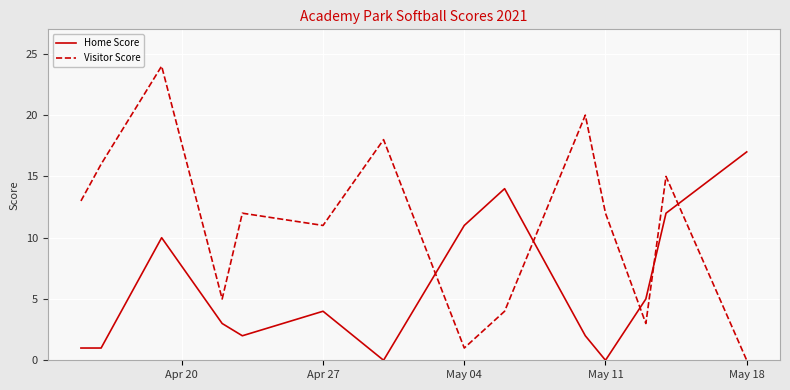

How many lines are shown in the chart?

2